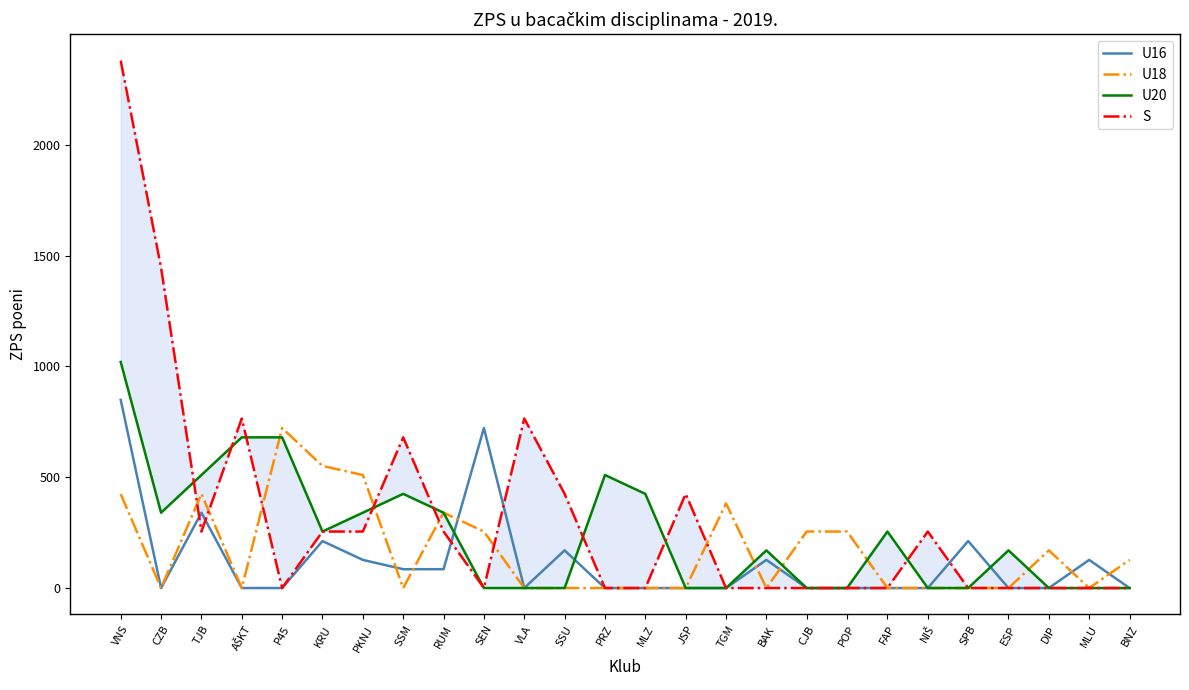

How many data points in S are above 0?

12